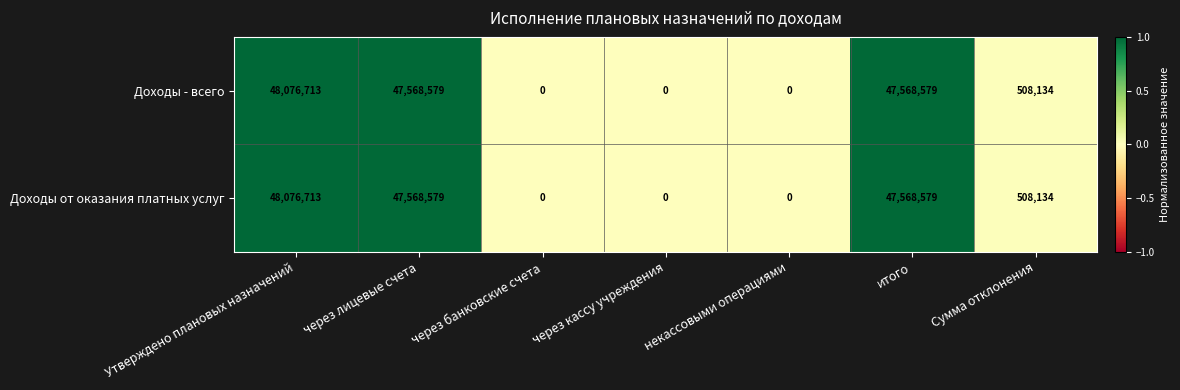

Which category has the highest value across all series?

Утверждено плановых назначений